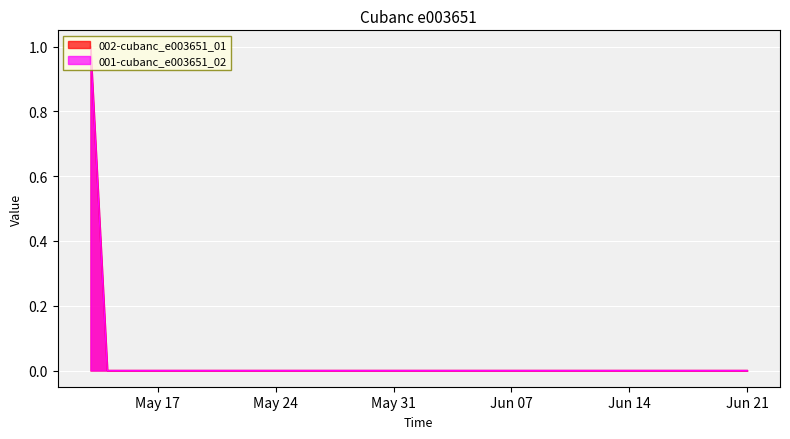

Rank the categories by 002-cubanc_e003651_01 value from lowest to highest.

2022-05-14, 2022-05-15, 2022-05-16, 2022-05-17, 2022-05-18, 2022-05-19, 2022-05-20, 2022-05-21, 2022-05-22, 2022-05-23, 2022-05-24, 2022-05-25, 2022-05-26, 2022-05-27, 2022-05-28, 2022-05-29, 2022-05-30, 2022-05-31, 2022-06-01, 2022-06-02, 2022-06-03, 2022-06-04, 2022-06-05, 2022-06-06, 2022-06-07, 2022-06-08, 2022-06-09, 2022-06-10, 2022-06-11, 2022-06-12, 2022-06-13, 2022-06-14, 2022-06-15, 2022-06-16, 2022-06-17, 2022-06-18, 2022-06-19, 2022-06-20, 2022-06-21, 2022-05-13